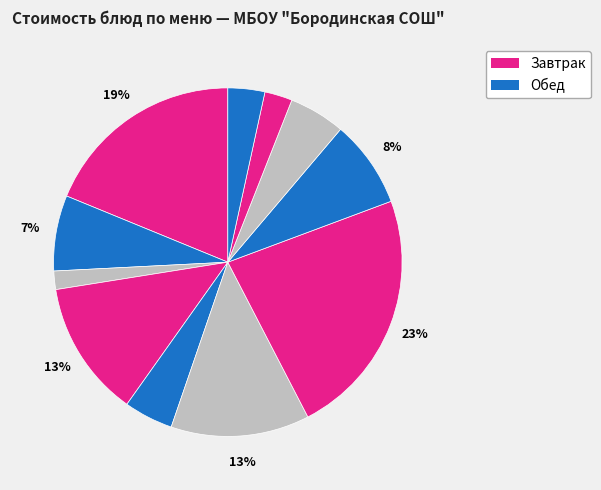

To the nearest percent, what is the difference between the largest and smallest slice percentages?

21%